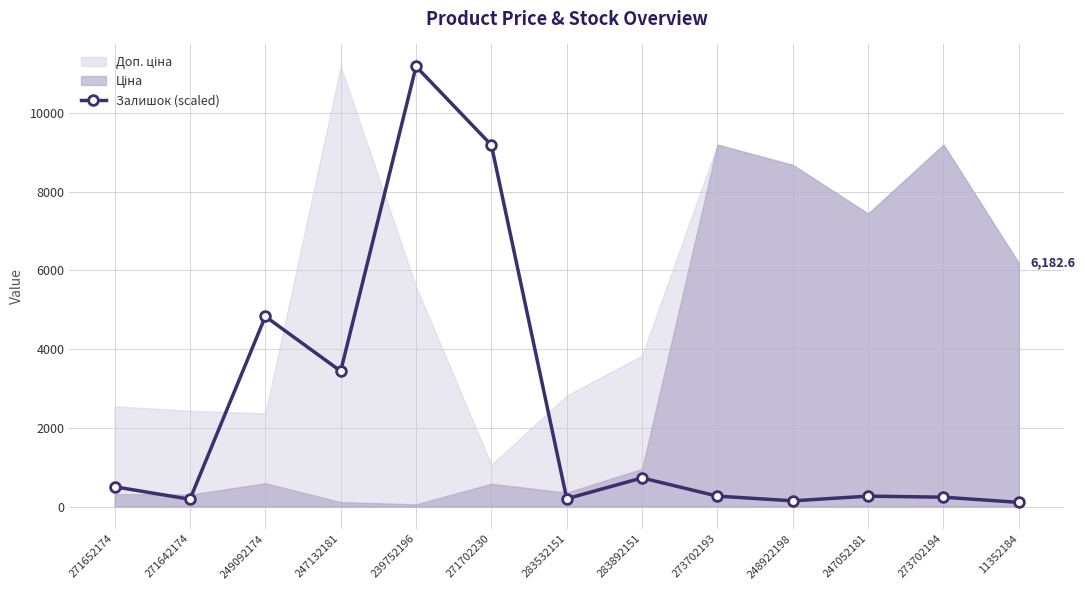

What is the value of the 11th point from the left?

264.7